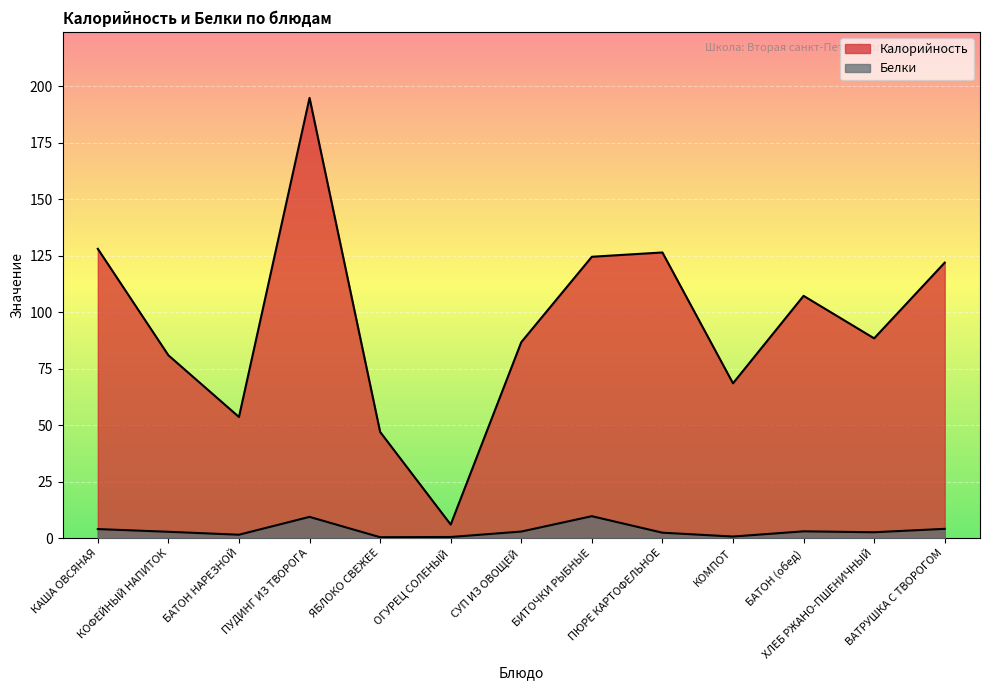

Where is Калорийность nearest to the value 100?

БАТОН (обед)